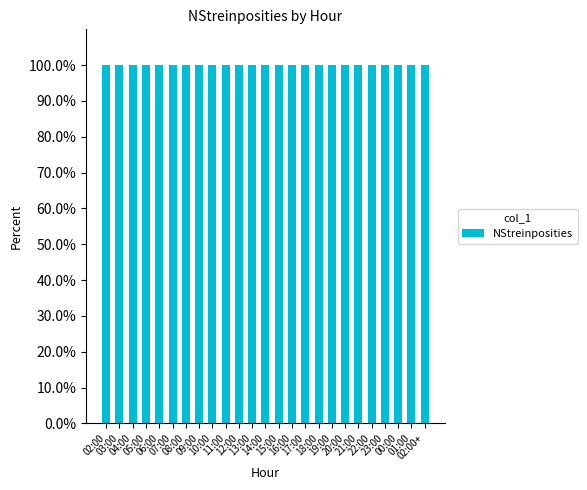

What is the label of the 17th bar from the right?

10:00